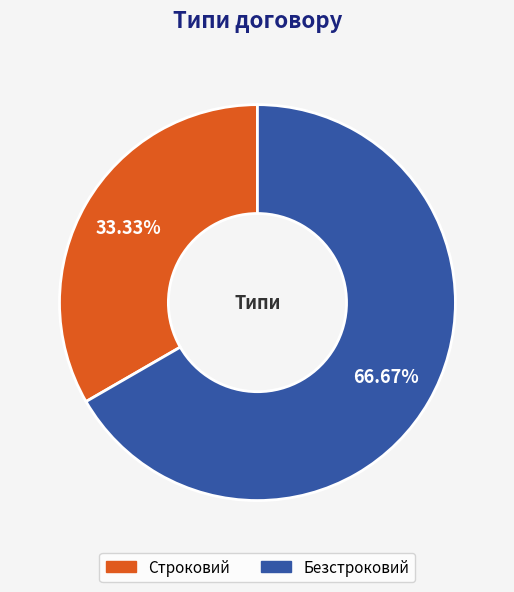

Which slice is the largest?

Безстроковий